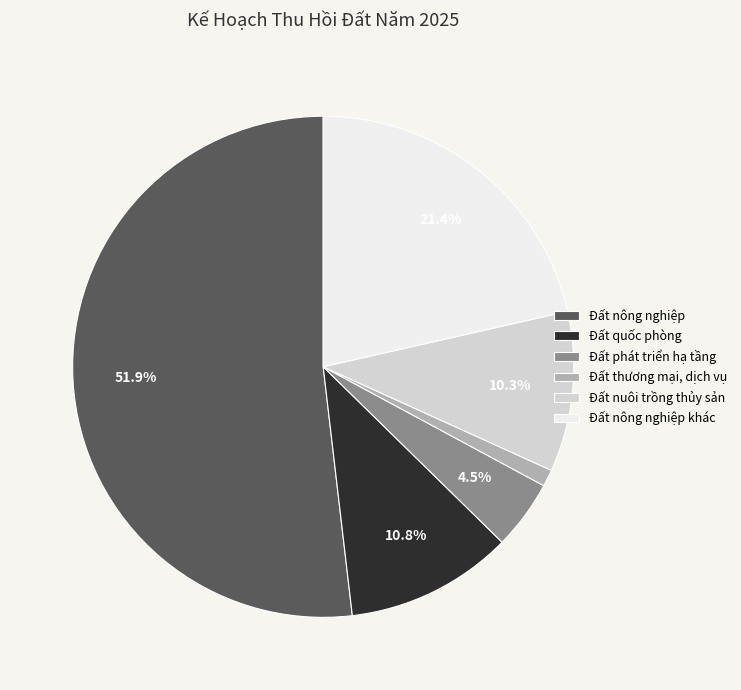

Between Đất thương mại, dịch vụ and Đất nông nghiệp khác, which is larger?

Đất nông nghiệp khác